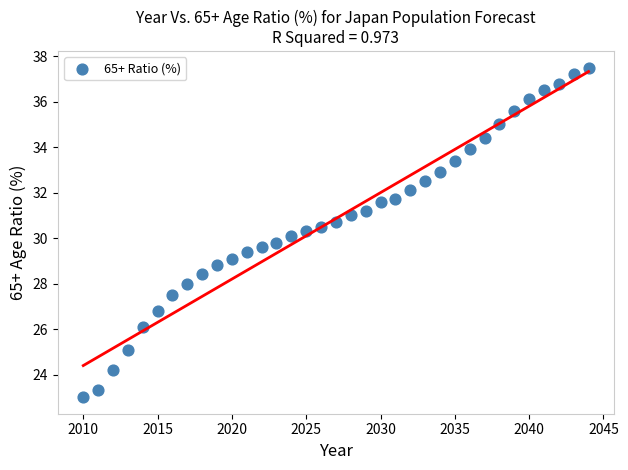

What is the range of X values (max minus min)?

34.0